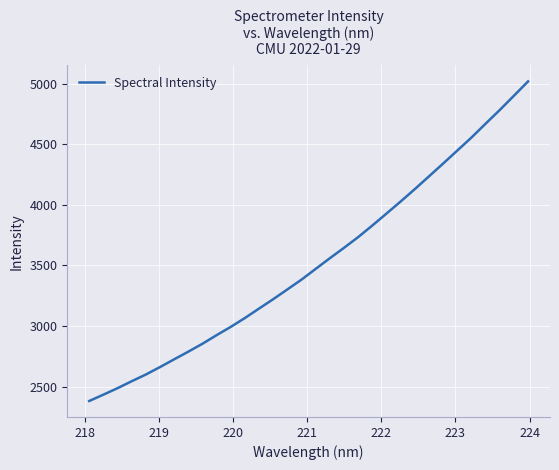

What is the smallest value displayed?

2382.3